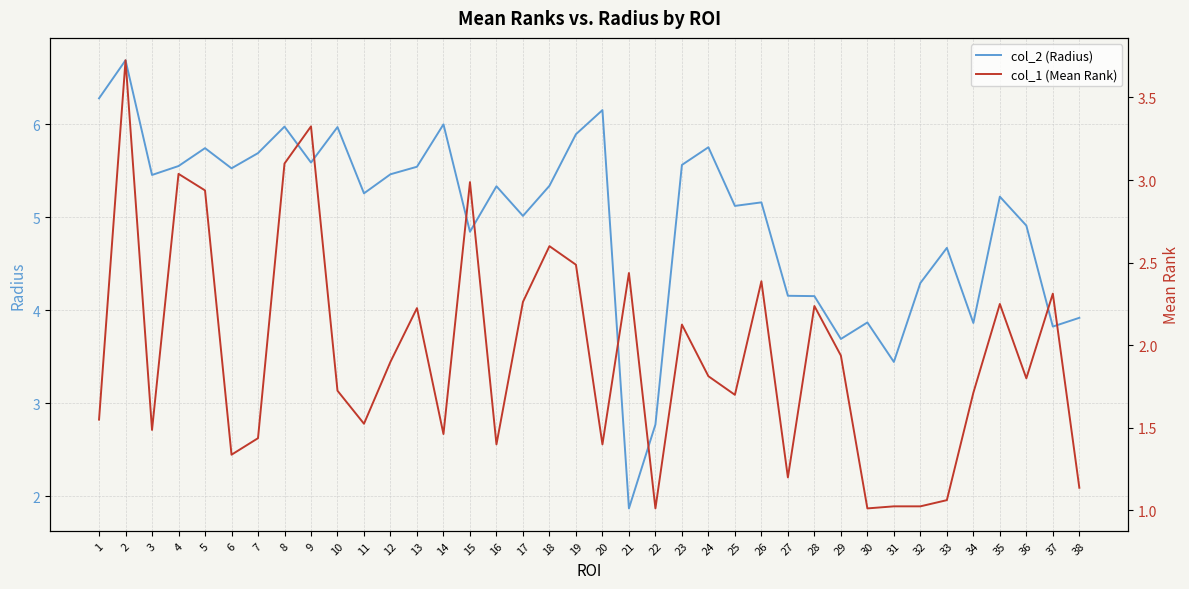

The col_1 (Mean Rank) series shows 1.6 at 33. True or false?

False